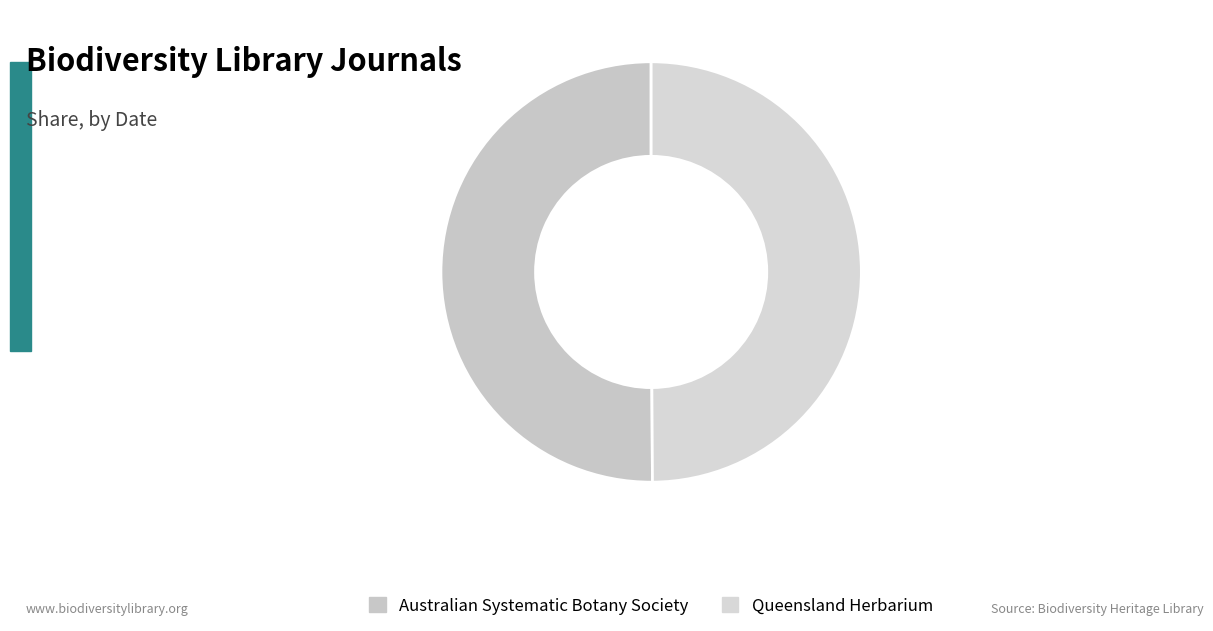

What is the ratio of the value at Queensland Herbarium to the value at Australian Systematic Botany Society?

1.0